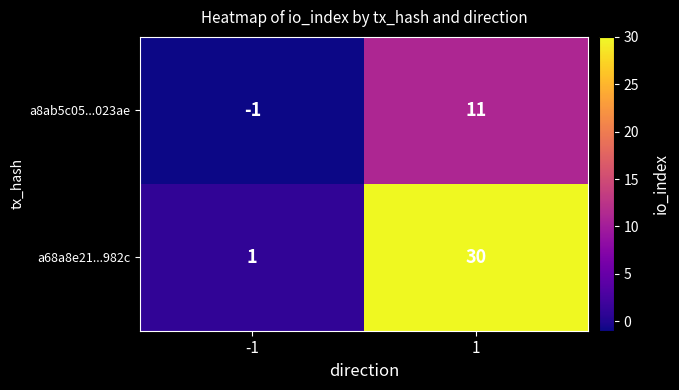

The a68a8e21...982c series shows 15 at 1. True or false?

False